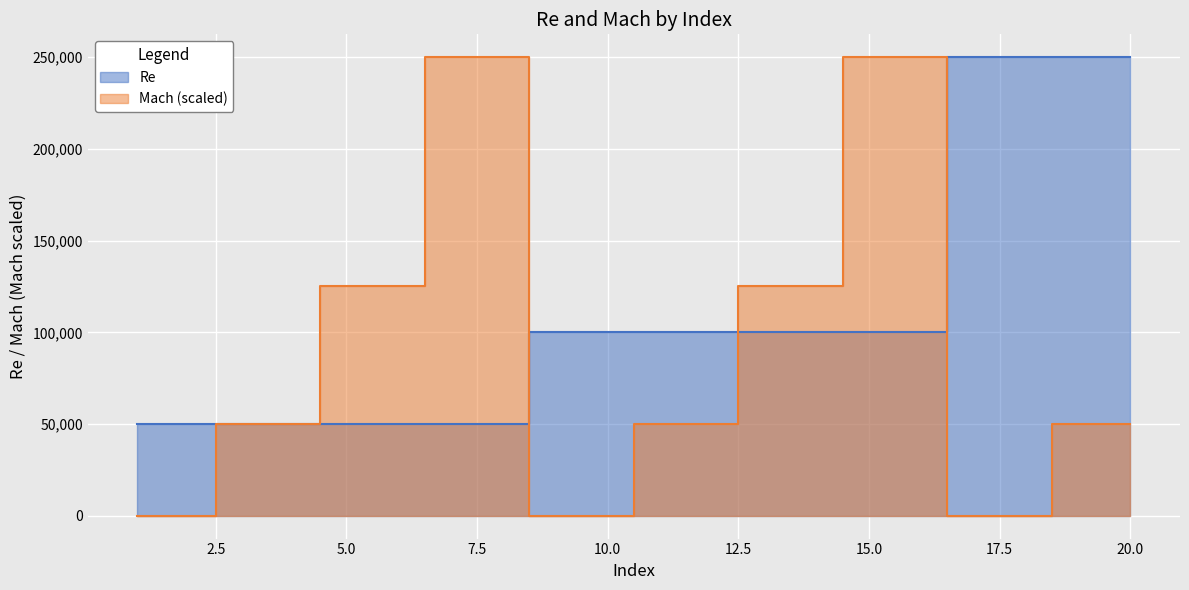

At which category is the sum across all series the highest?

15